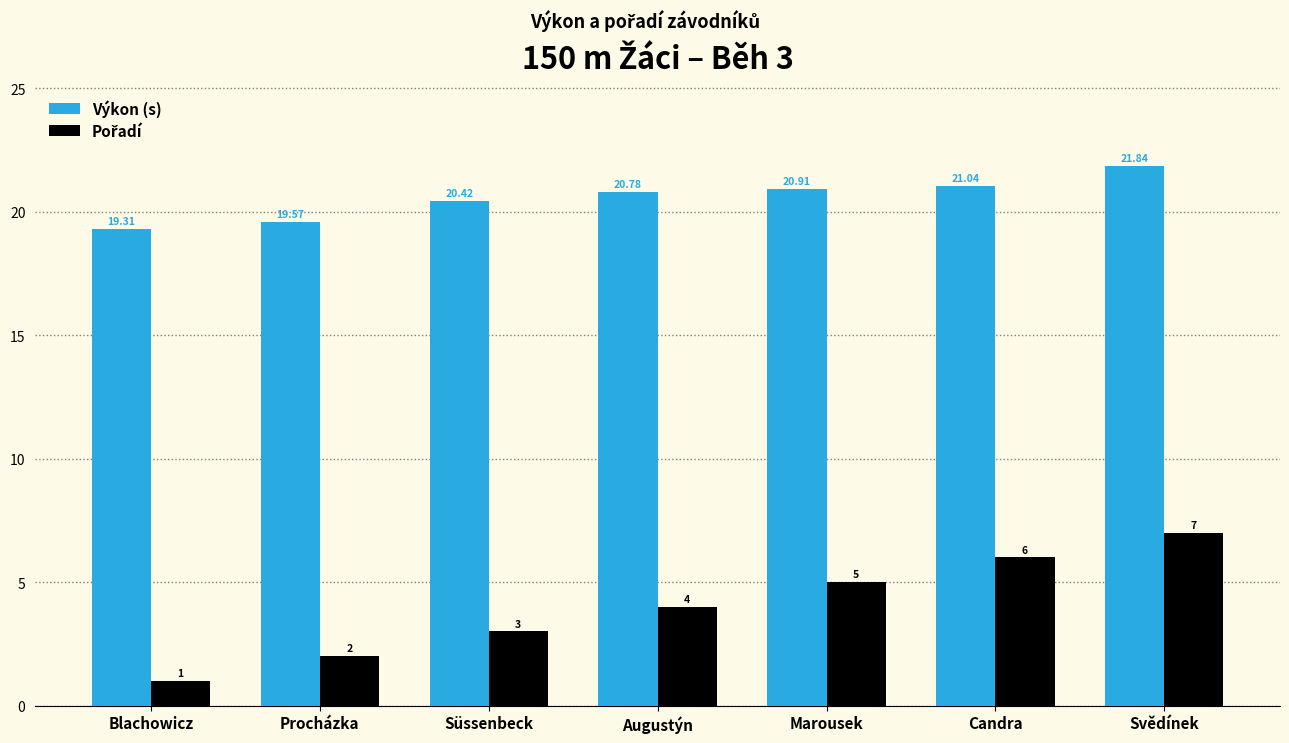

Where does the Výkon (s) series first go above 20?

Süssenbeck